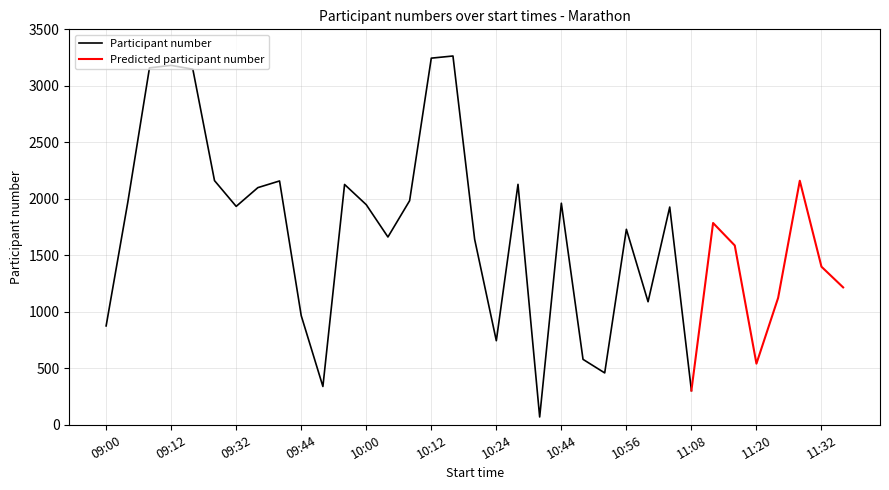

List the labels in order of value, largest first.

10:16, 10:12, 09:12, 09:08, 09:16, 09:20, 11:28, 09:40, 10:36, 09:56, 09:36, 10:08, 09:04, 10:44, 10:00, 09:32, 11:04, 11:12, 10:56, 10:04, 10:20, 11:16, 11:32, 11:36, 11:24, 11:00, 09:44, 09:00, 10:24, 10:48, 11:20, 10:52, 09:48, 11:08, 10:40